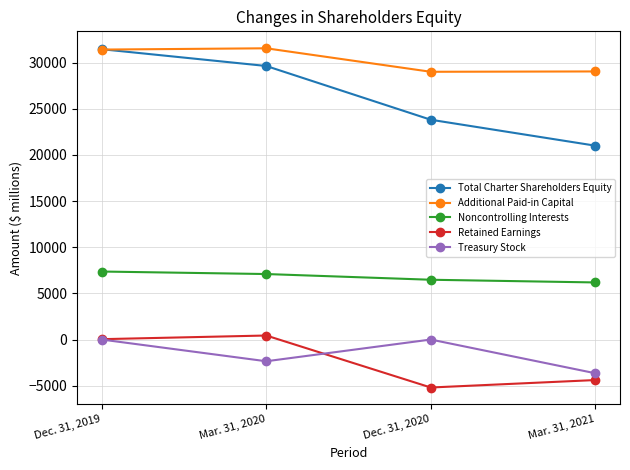

The Retained Earnings series shows -7462 at Mar. 31, 2021. True or false?

False